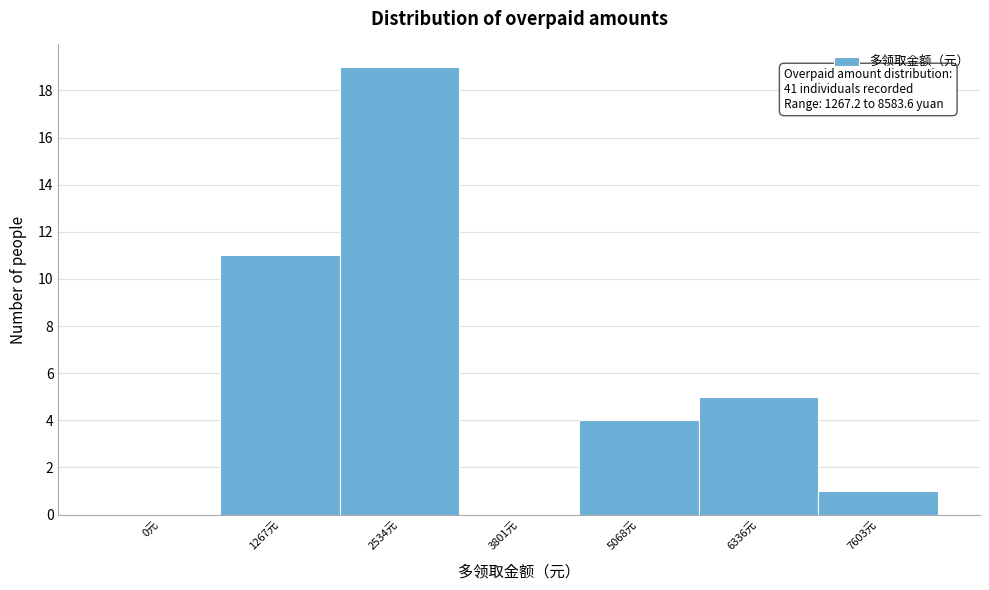

Reading right to left, extract all data points from this chart.

7603元=1	6336元=5	5068元=4	3801元=0	2534元=19	1267元=11	0元=0